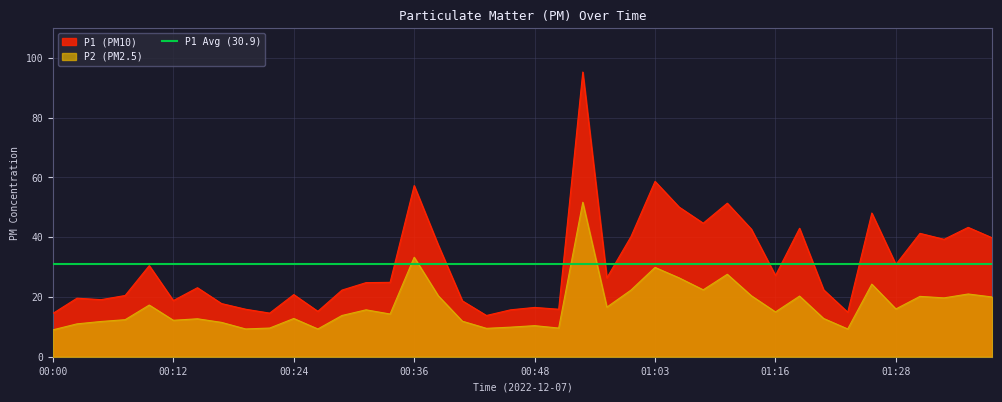

How many categories are shown in the chart?

40